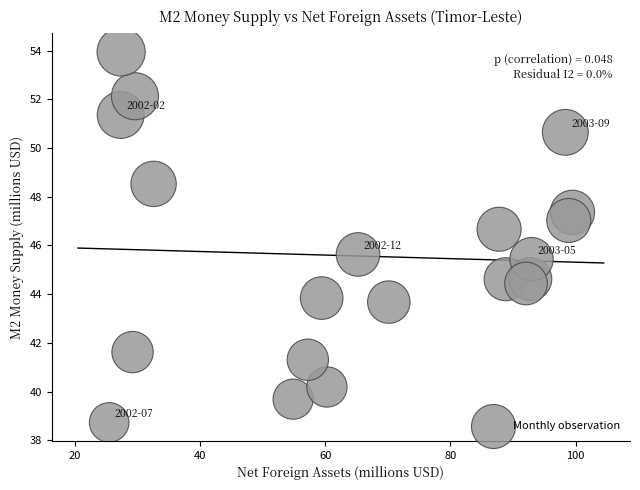

What Y value in the scatter plot is closest to 46?

45.6